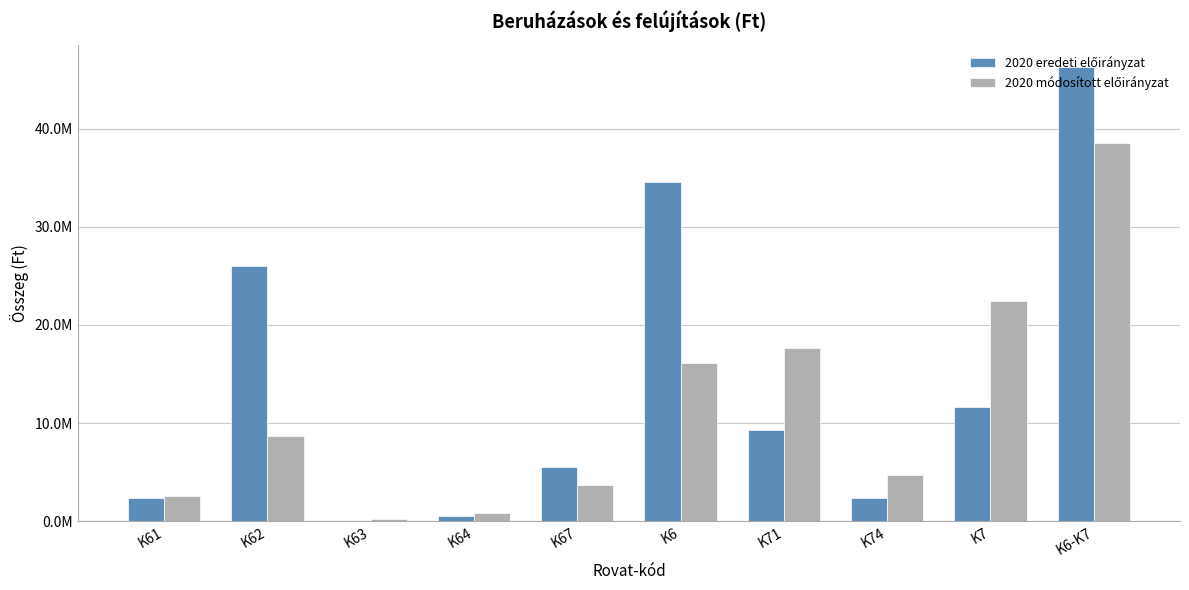

At which label does 2020 eredeti előirányzat first exceed 9290019?

K62